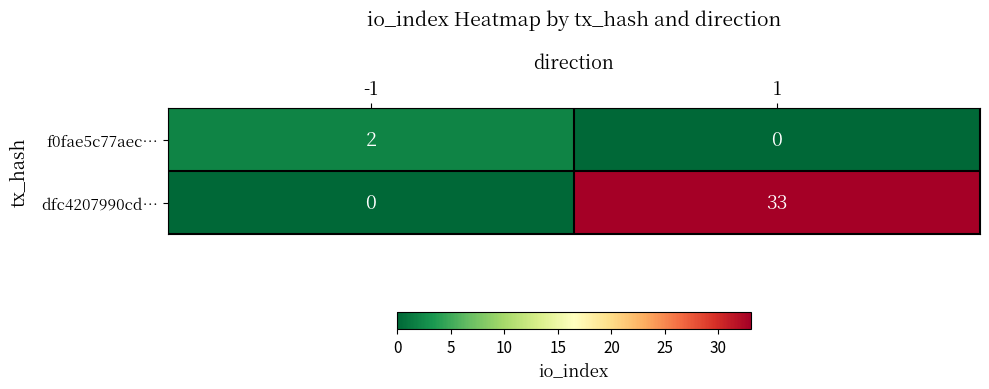

True or false: f0fae5c77aec… has a value of 2 at -1.

True